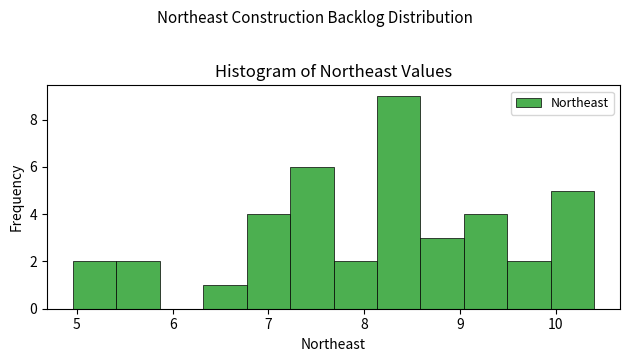

Reading left to right, transcribe this chart: for each bar, give the range it covers on the x-axis and its height. Neither the bar edges nor the heights are printed on the chart, so give them approximately, as read against the axes.

5.0 to 5.4: 2
5.4 to 5.9: 2
5.9 to 6.3: 0
6.3 to 6.8: 1
6.8 to 7.2: 4
7.2 to 7.7: 6
7.7 to 8.1: 2
8.1 to 8.6: 9
8.6 to 9.0: 3
9.0 to 9.5: 4
9.5 to 9.9: 2
9.9 to 10.4: 5